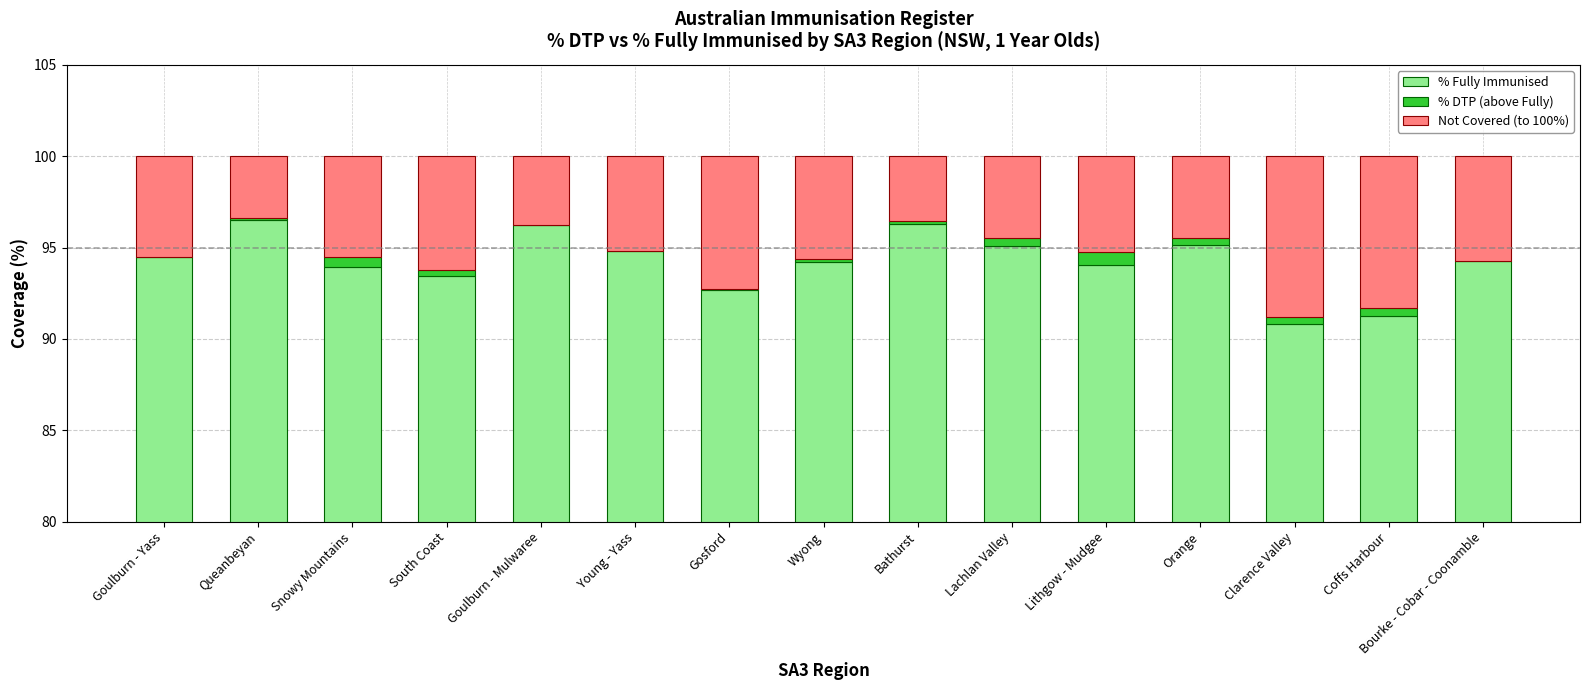

What is the label of the 6th bar from the left?

Young - Yass